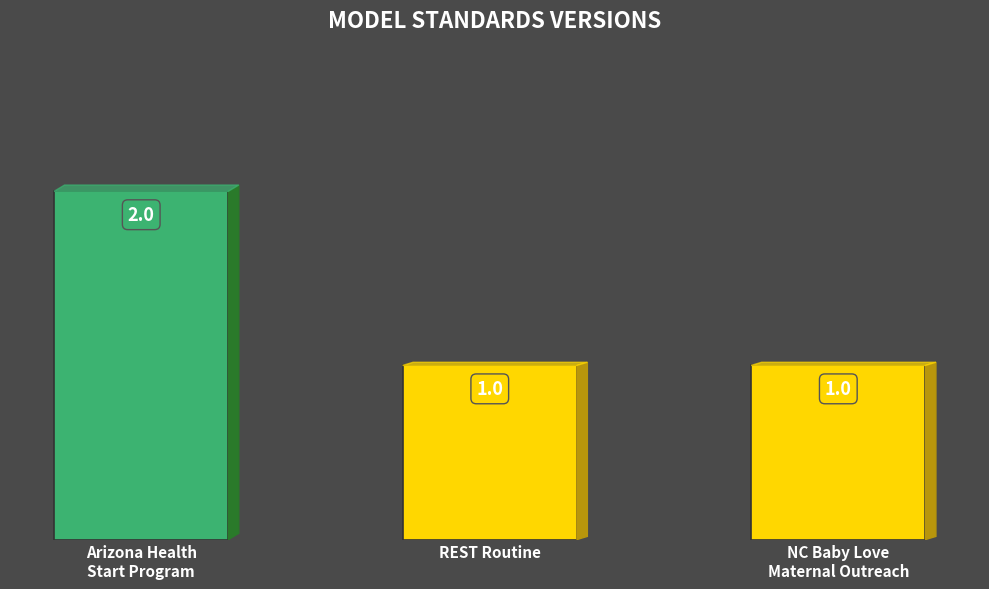

The value at REST Routine is 1. True or false?

True